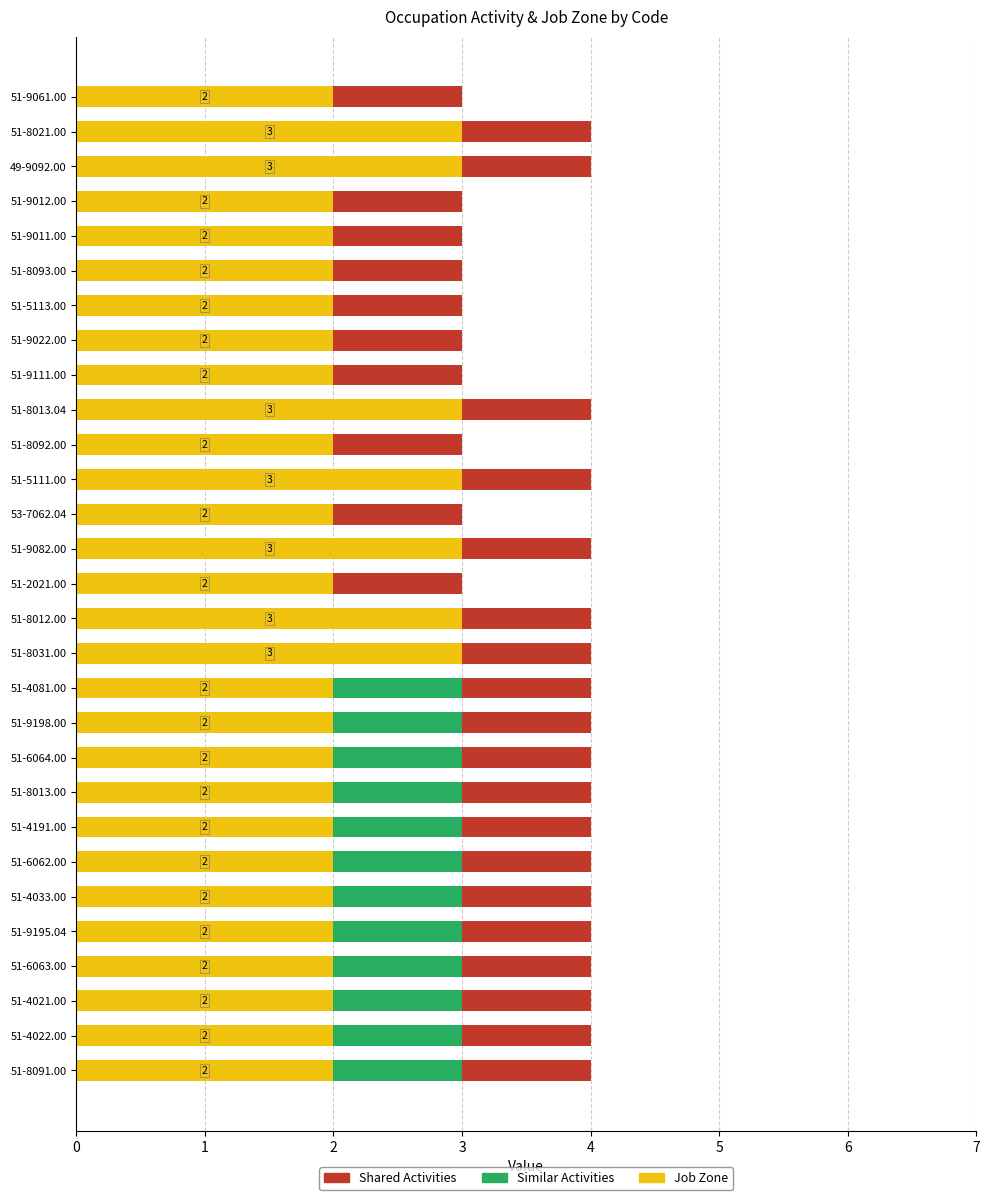

What is the maximum value for Job Zone?

3